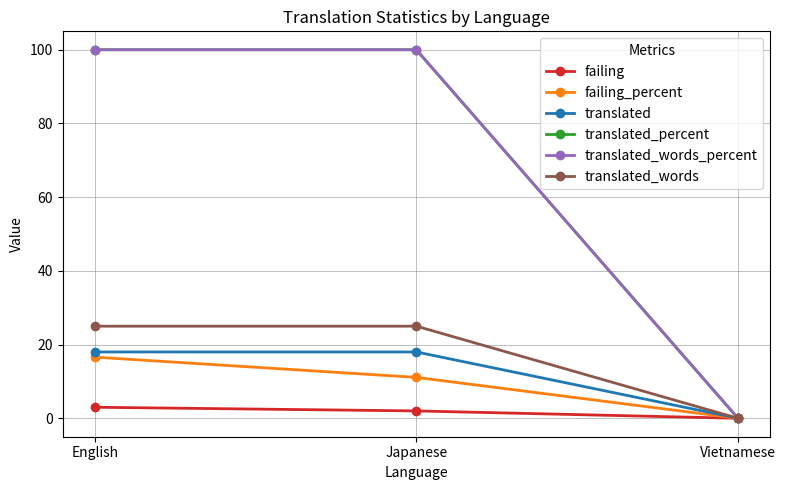

Where is translated_words nearest to the value 12?

Vietnamese